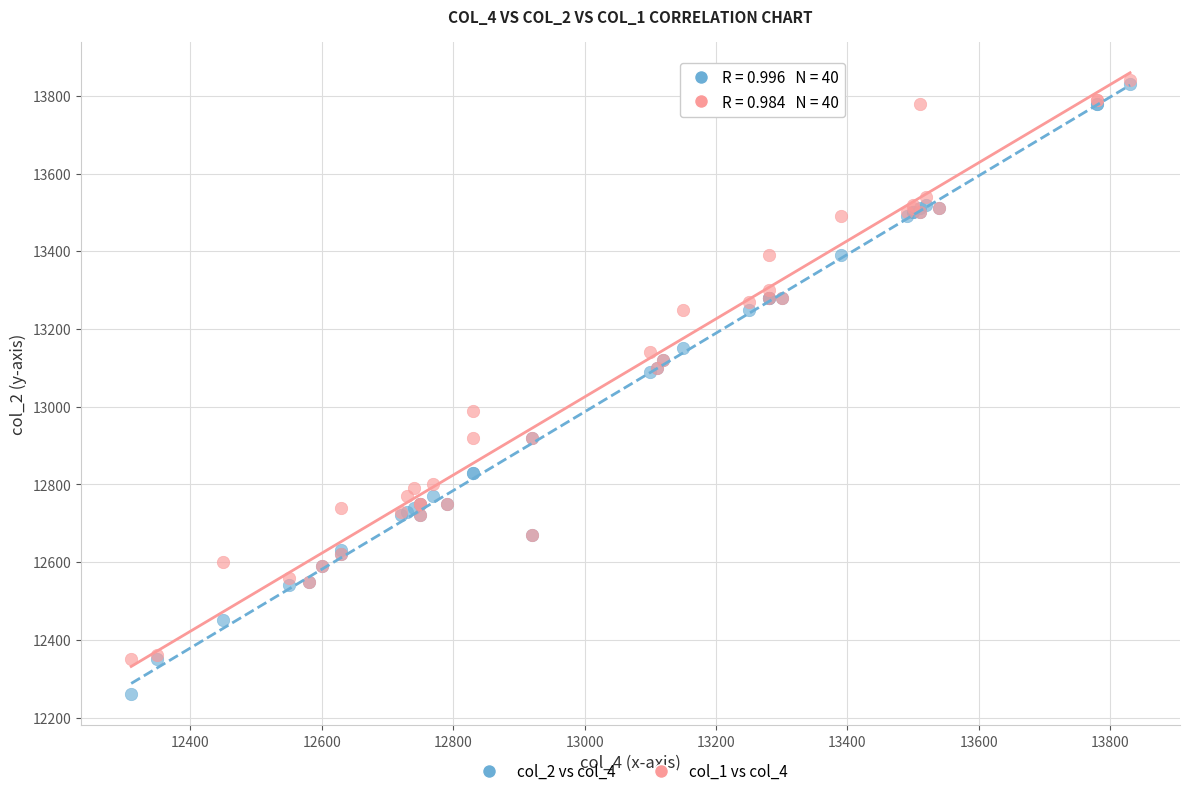

Which series has the largest Y range (max minus min)?

col_2 vs col_4